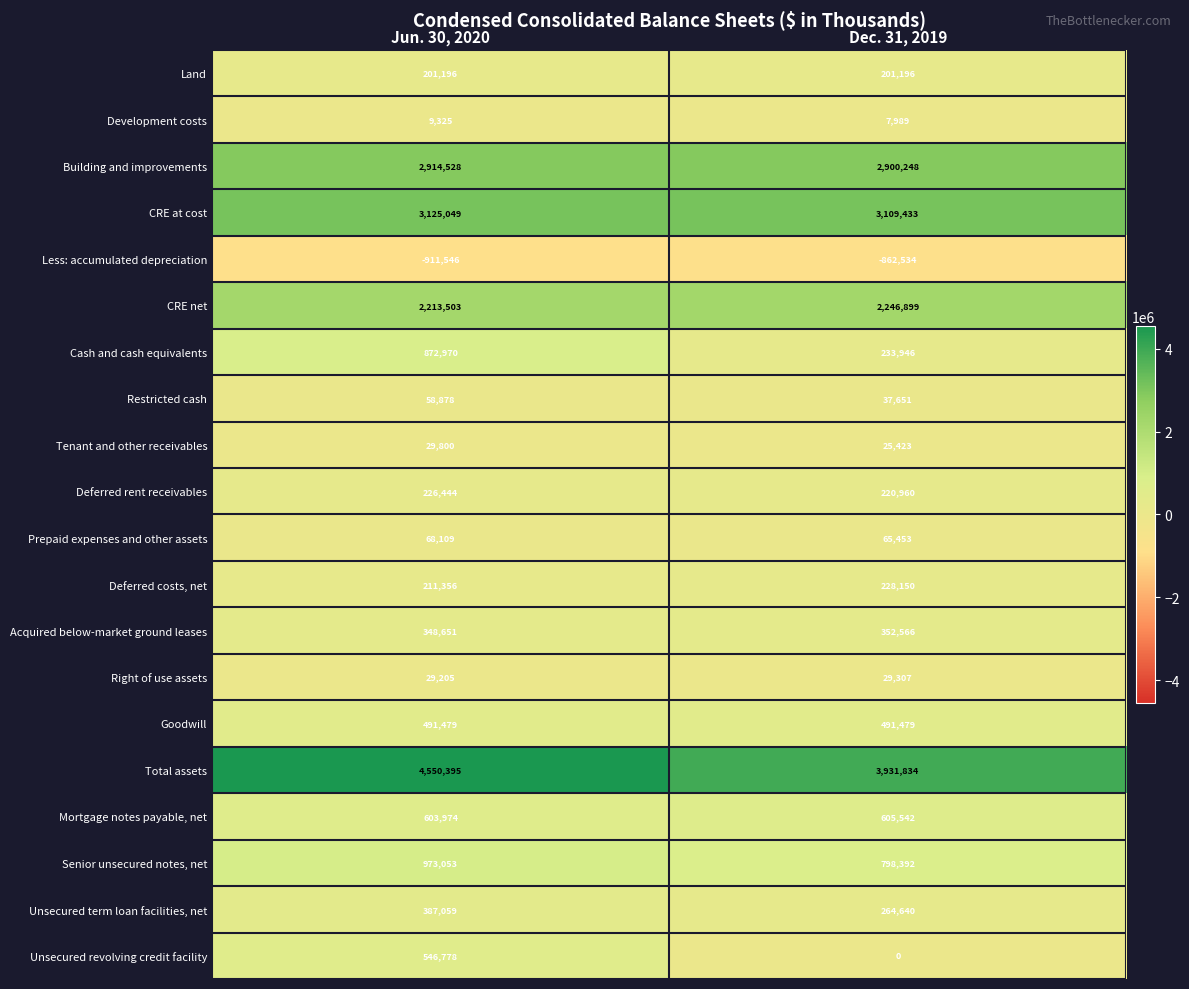

What is the difference between the highest and lowest values at Dec. 31, 2019?

4794368